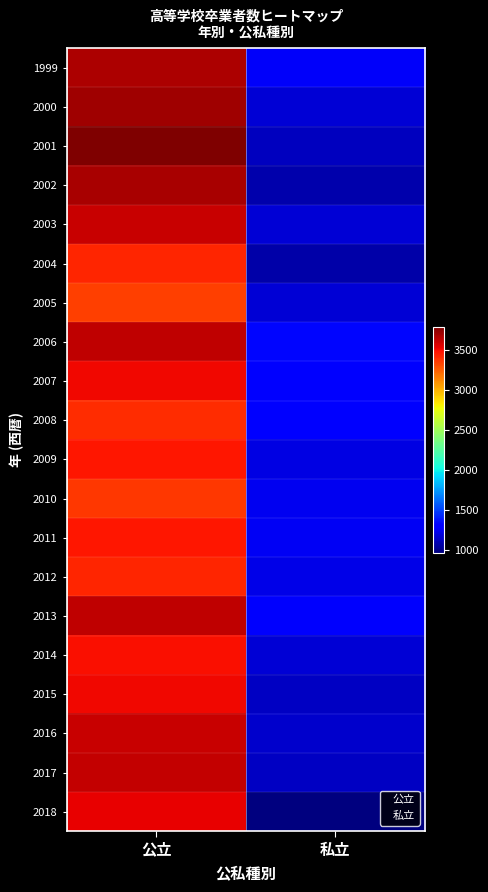

Which category has the lowest value across all series?

私立